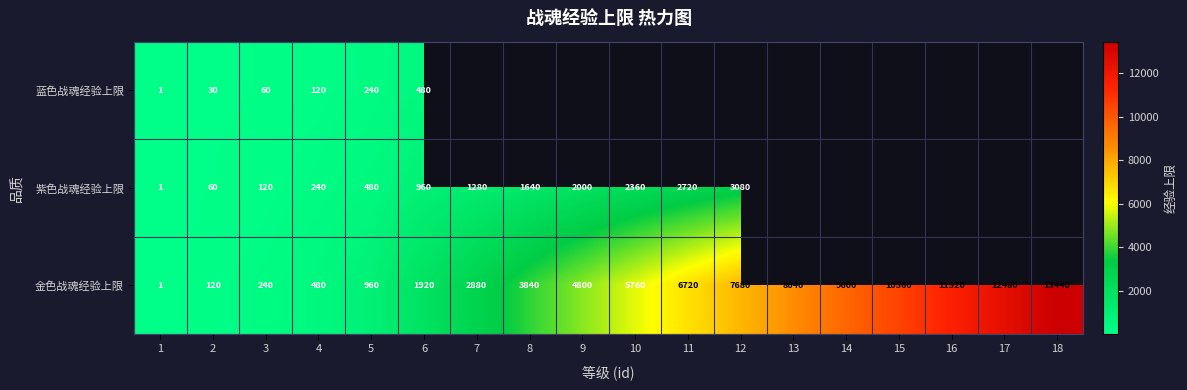

Rank the categories by 金色战魂经验上限 value from lowest to highest.

1, 2, 3, 4, 5, 6, 7, 8, 9, 10, 11, 12, 13, 14, 15, 16, 17, 18